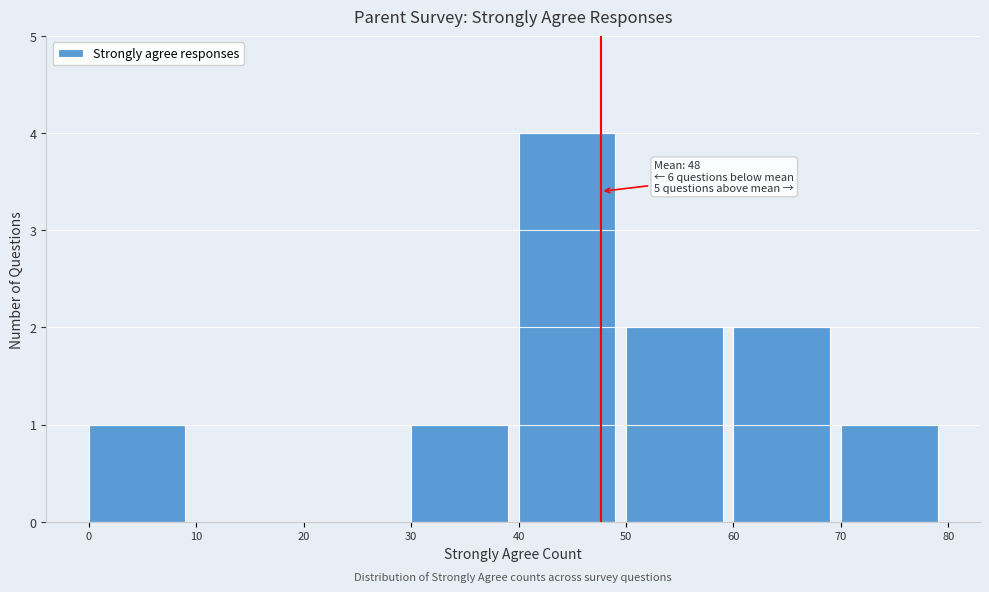

Over which range of the x-axis is the bar tallest?

40 to 50